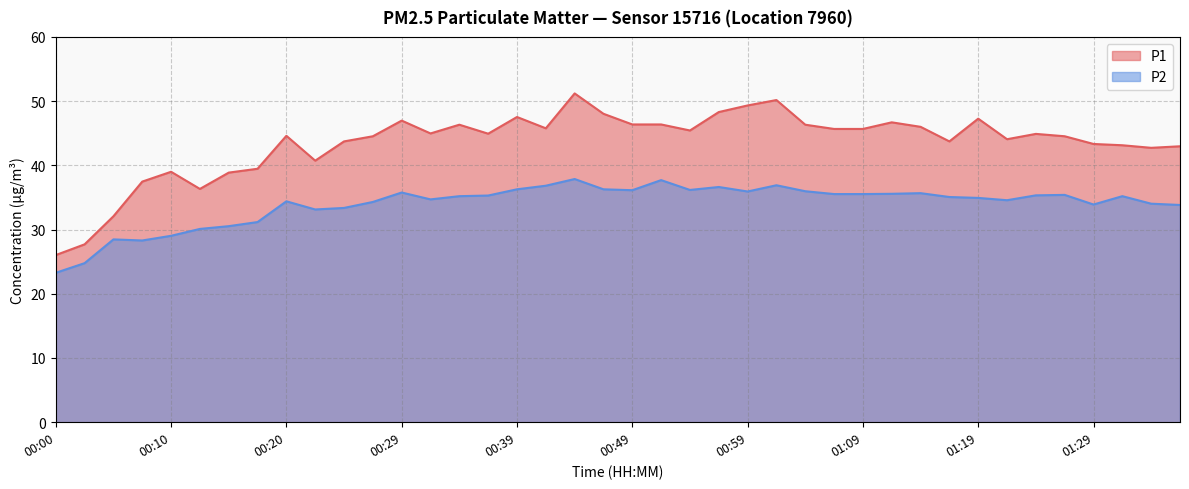

What is the label of the 35th point from the left?

01:24